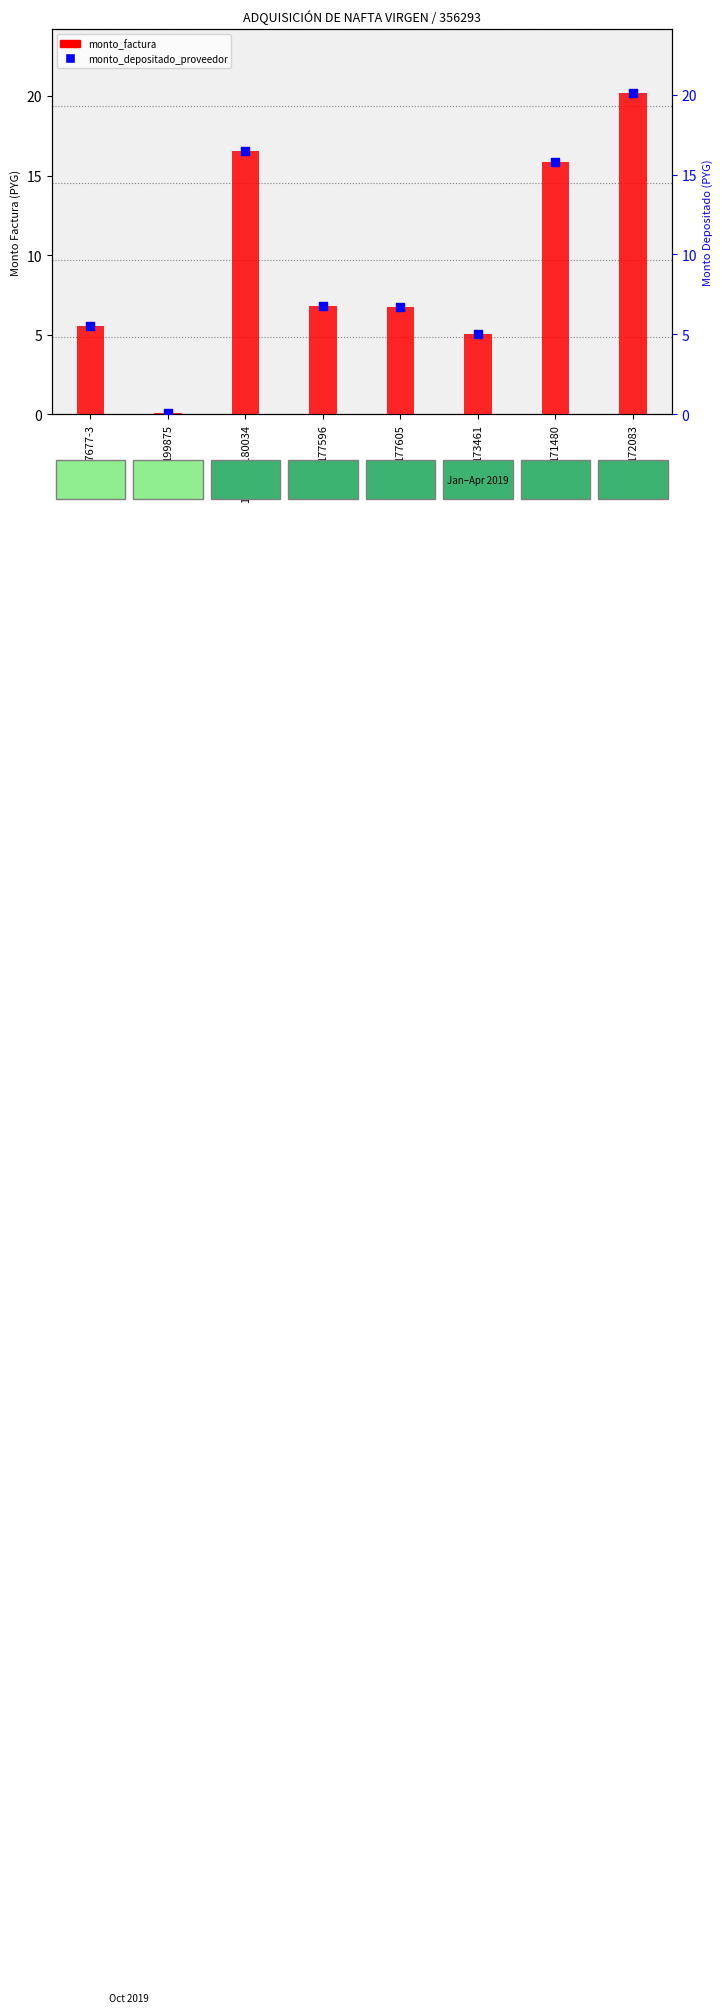

Which series reaches the maximum Y coordinate?

monto_factura